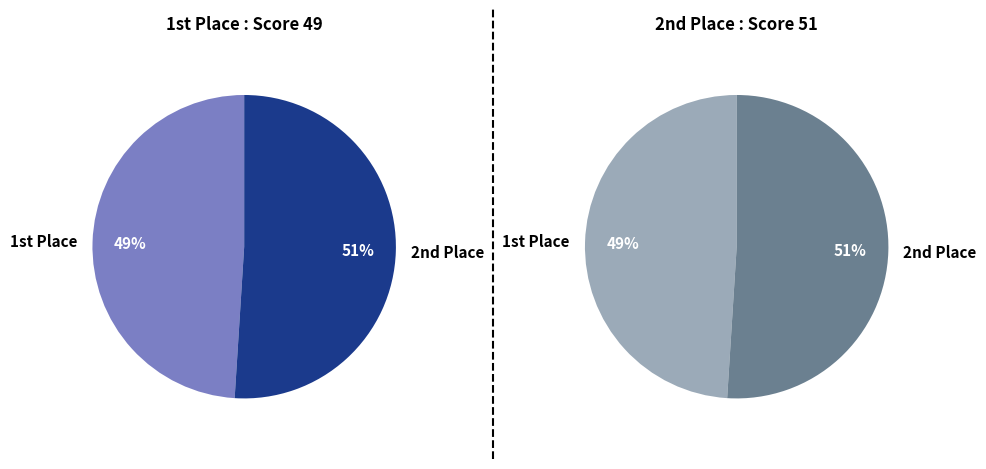

To the nearest percent, what is the difference between the largest and smallest slice percentages?

2%